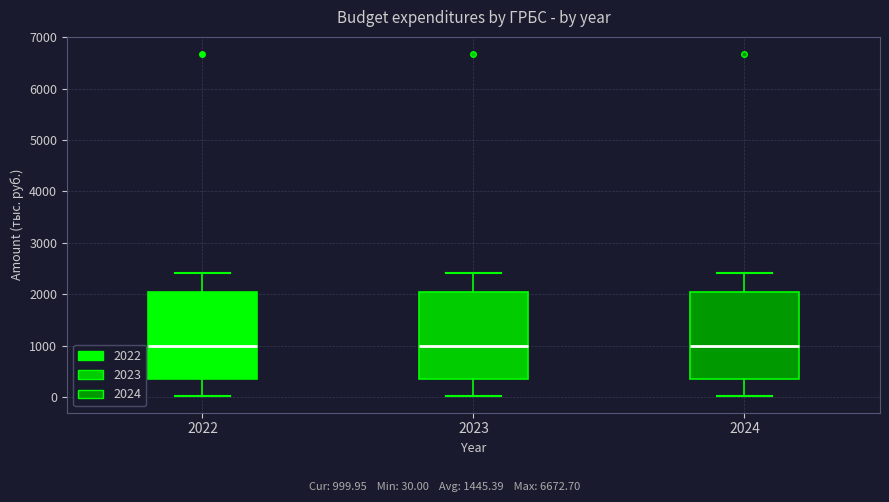

Where does the median line of the box at x = 2022 sit on the y-axis? The values are not printed on the chart, so give them approximately, as read against the axis.

1000